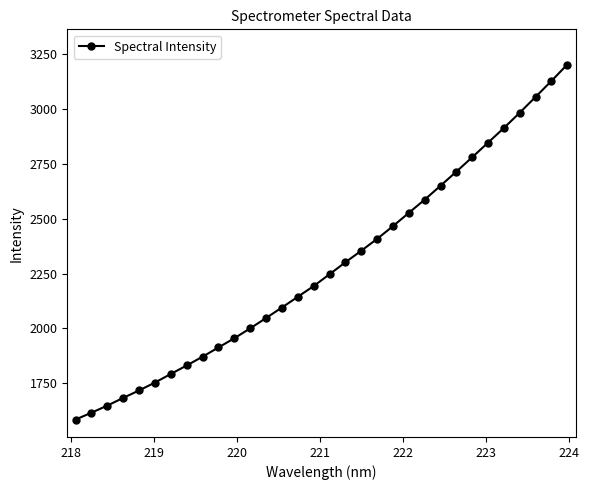

What is the greatest value displayed?

3200.8